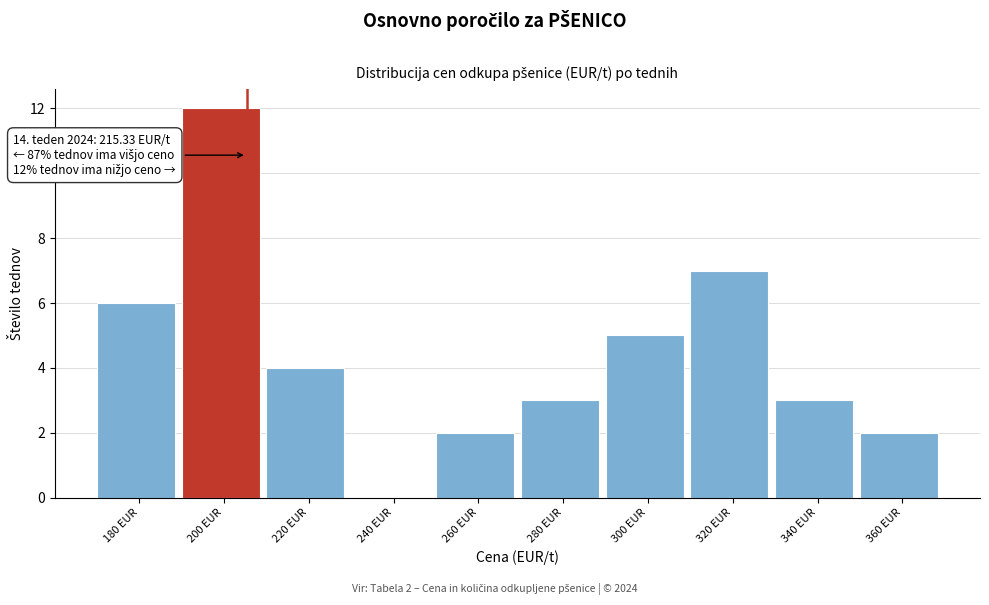

Reading right to left, what are all the values shown in this chart?

360 EUR=2	340 EUR=3	320 EUR=7	300 EUR=5	280 EUR=3	260 EUR=2	240 EUR=0	220 EUR=4	200 EUR=12	180 EUR=6